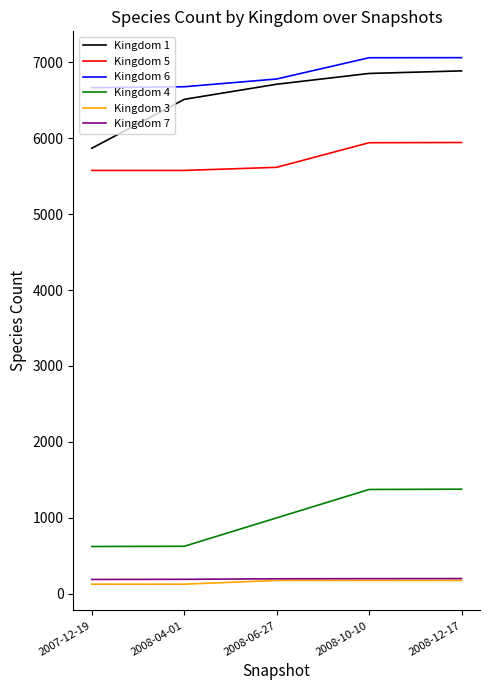

What is the maximum value for Kingdom 1?

6886